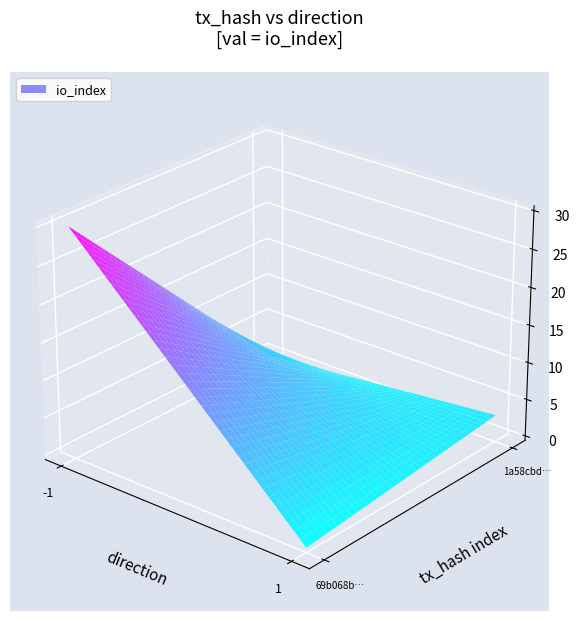

How many values in the 1a58cbd38a370a05ebad6d5d472f633a64e6916 series are below 3?

1